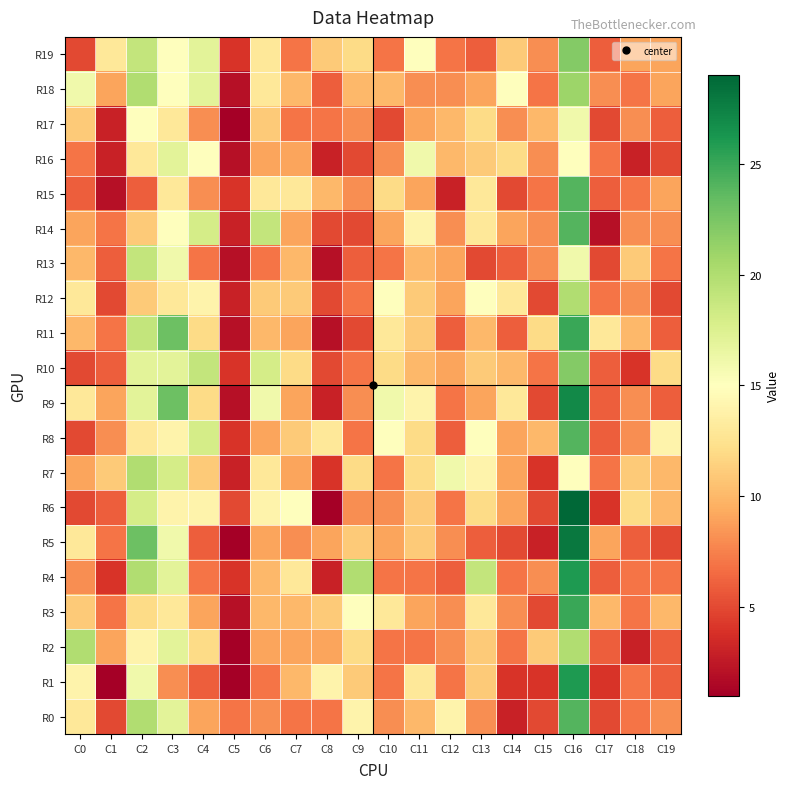

Which series changed the most between C4 and C8?

R10